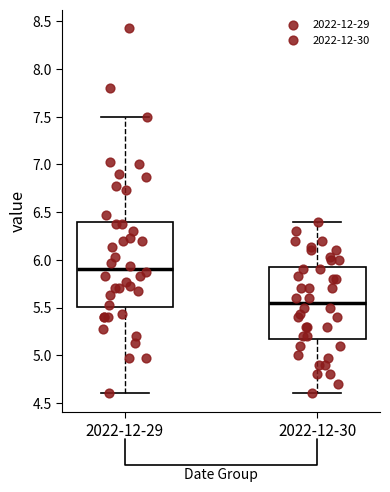

Where does the upper whisker of the box for 2022-12-30 end on the y-axis? The values are not printed on the chart, so give them approximately, as read against the axis.

6.40